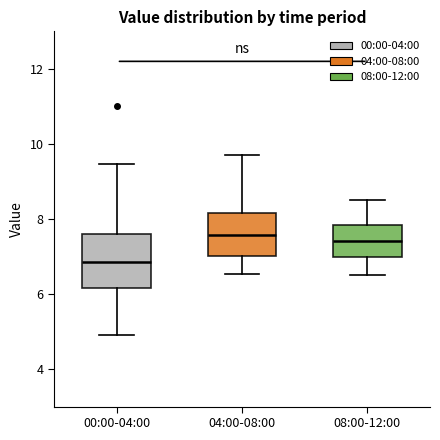

Reading left to right, read every box against the y-axis: the position of its median line, the range the box covers, and the ends of its whiskers. The values are not printed on the chart, so give them approximately, as read against the axis.

00:00-04:00: median 6.8, box 6.2 to 7.6, whiskers 5.0 to 9.4
04:00-08:00: median 7.6, box 7.0 to 8.2, whiskers 6.6 to 9.8
08:00-12:00: median 7.4, box 7.0 to 7.8, whiskers 6.6 to 8.6